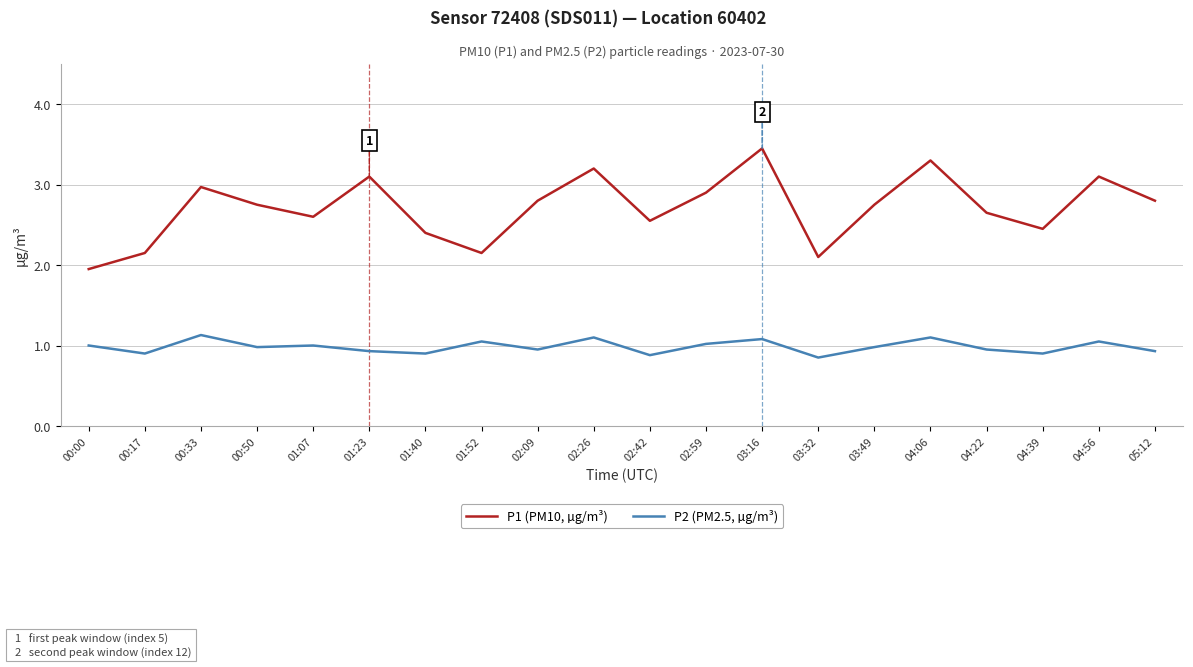

How many interior local peaks does the P1 (PM10, µg/m³) series have?

6